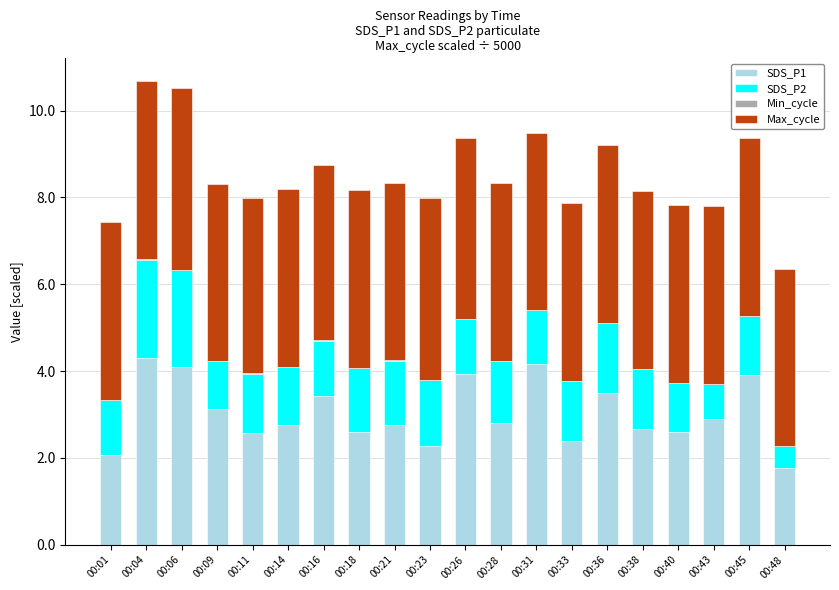

Is it true that SDS_P1 equals 3.5 at 00:01?

False